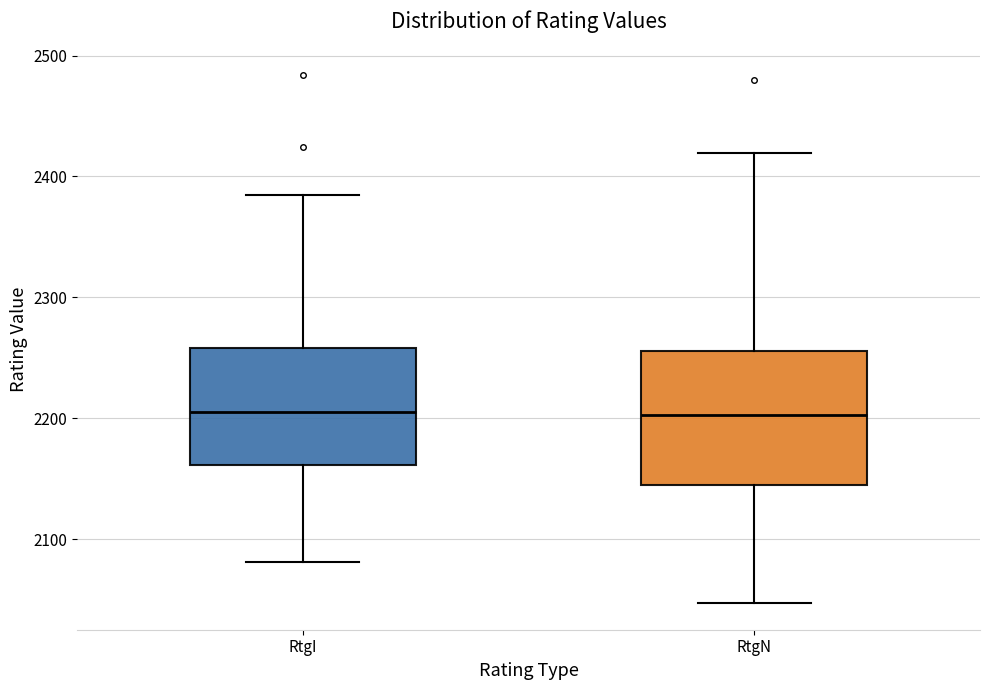

Comparing the boxes themselves (not the whiskers), which one is the tallest?

RtgN